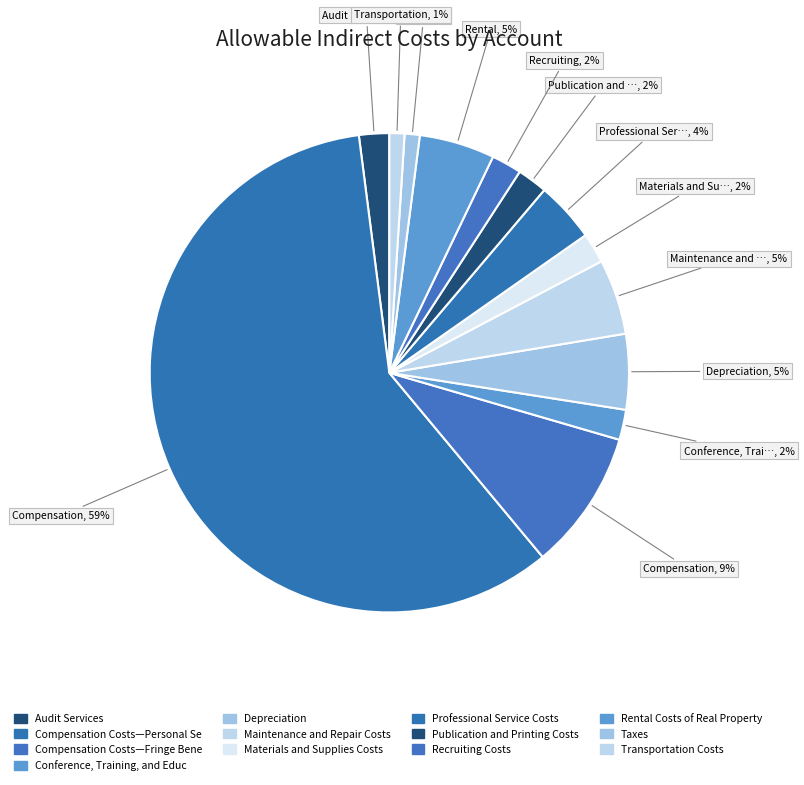

How many segments does this pie chart have?

13